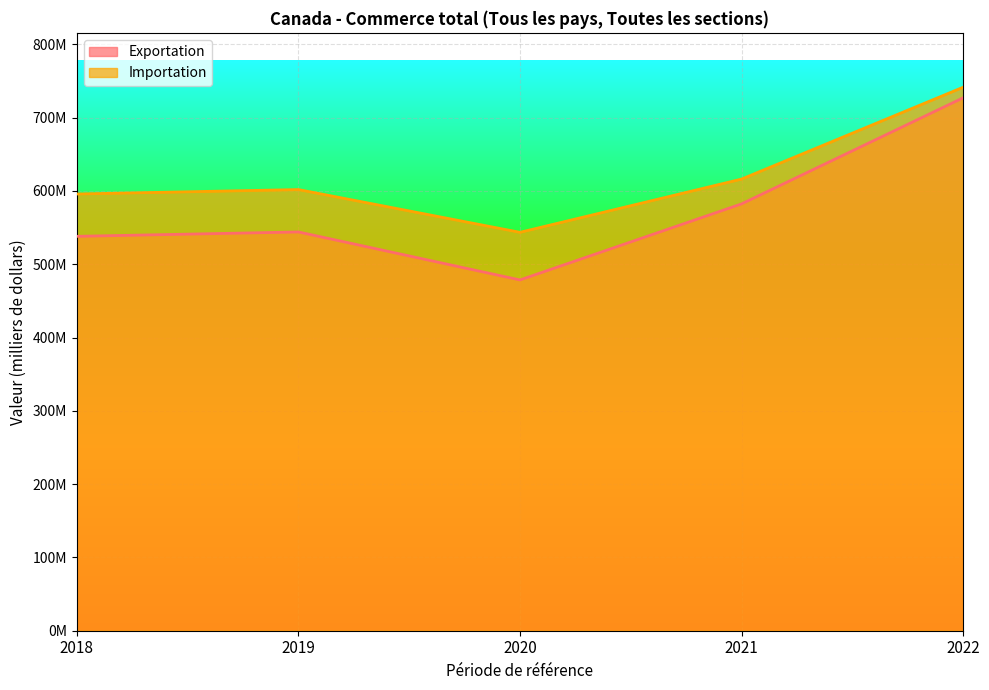

True or false: Importation has a value of 258631107.5 at 2020.

False